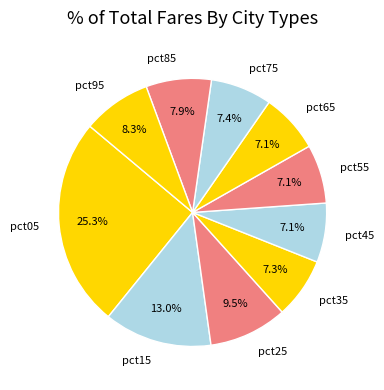

Is it true that pct45 is 7% of the pie?

True